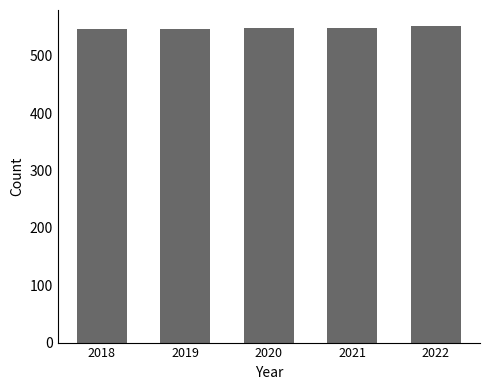

How many data points are less than 548?

2